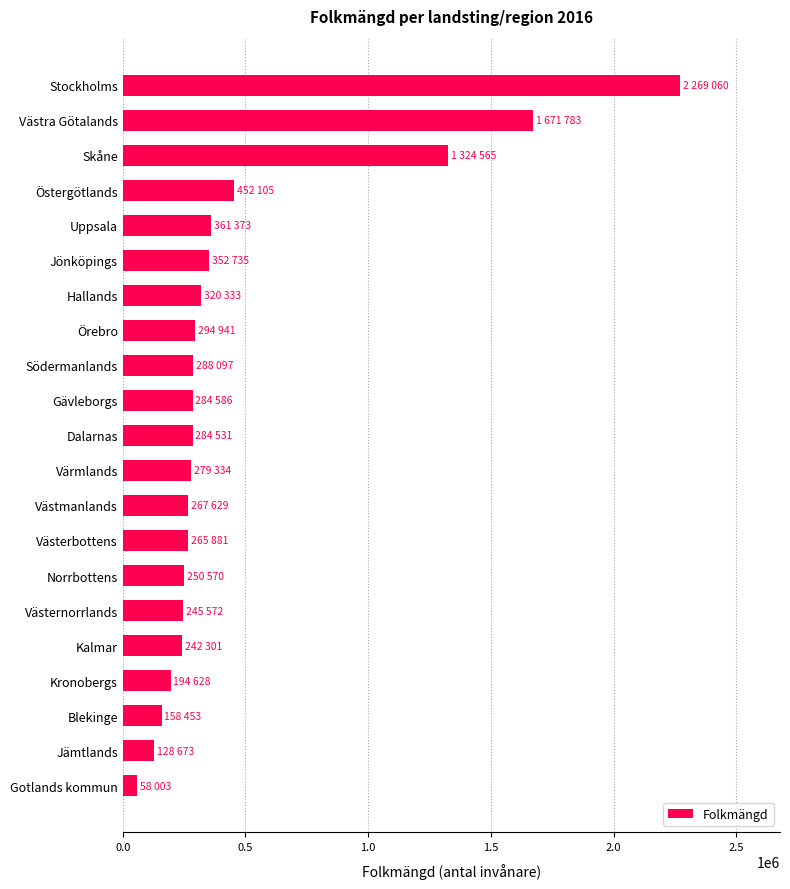

At which category does the chart reach its peak across all series?

Stockholms